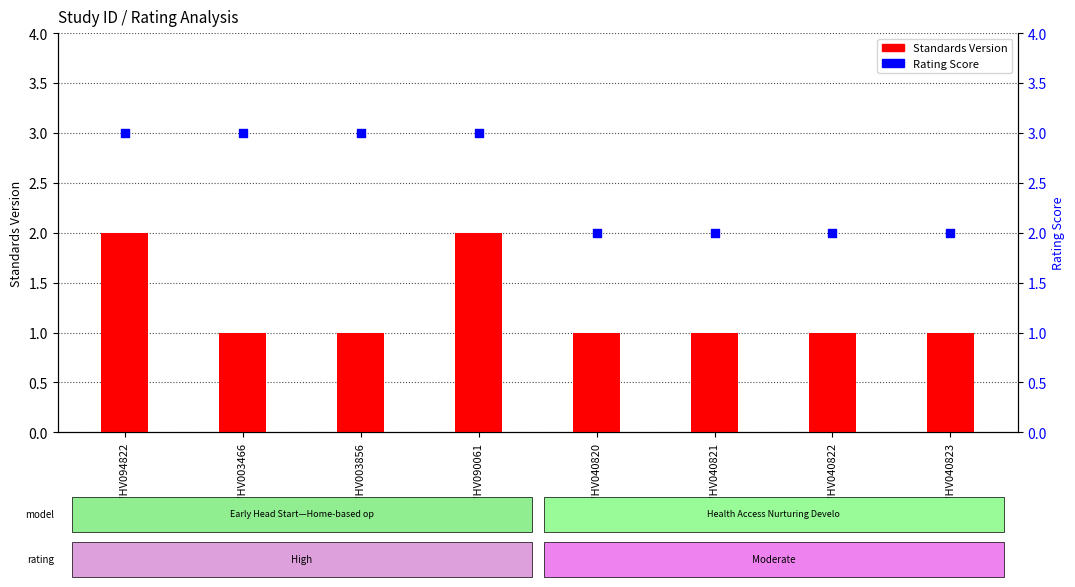

What is the total value across all series at WWHV040823?

3